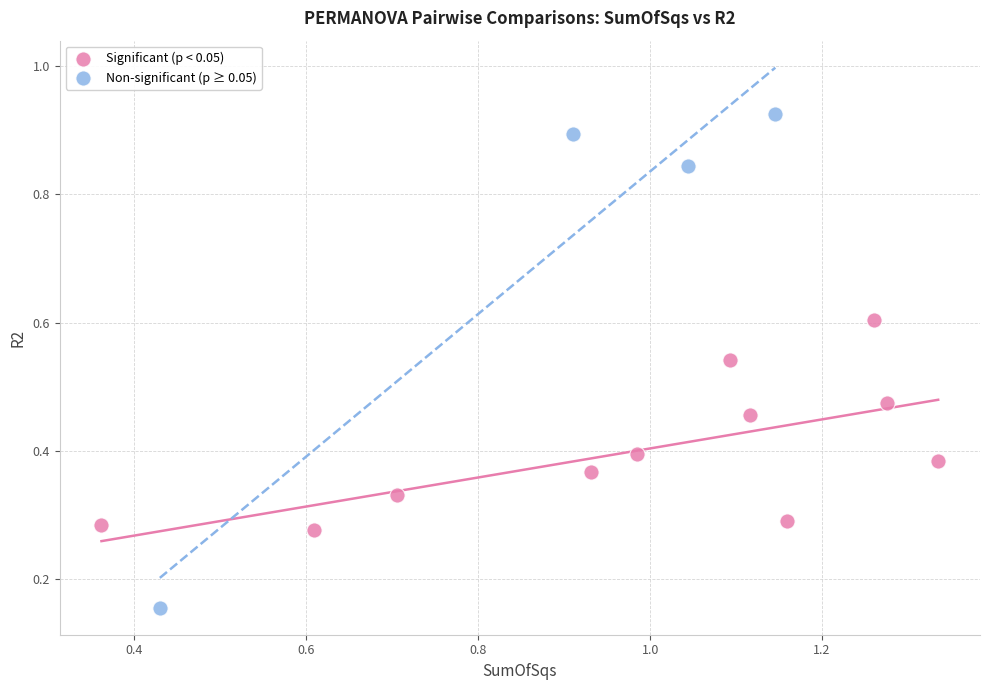

What are all the series names shown in the legend?

Significant (p < 0.05), Non-significant (p ≥ 0.05)